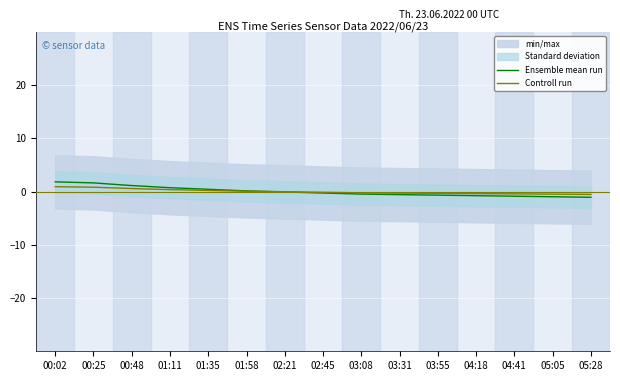

What is the value of the Controll run point at the 10th from the left?

-0.3